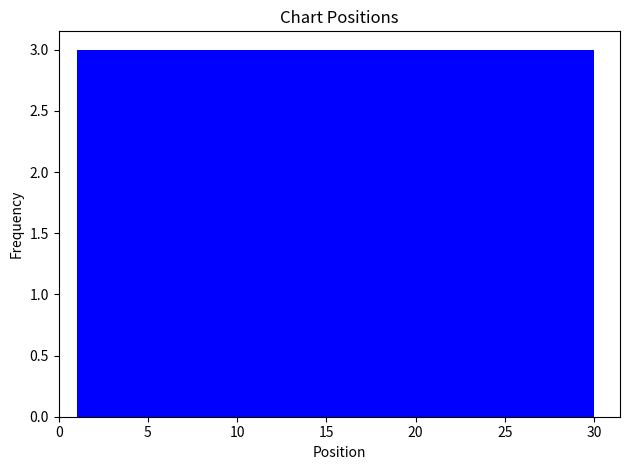

How tall is the bar that spans 15.5 to 18.4 on the x-axis? Neither the bar edges nor the heights are printed on the chart, so give them approximately, as read against the axes.

3